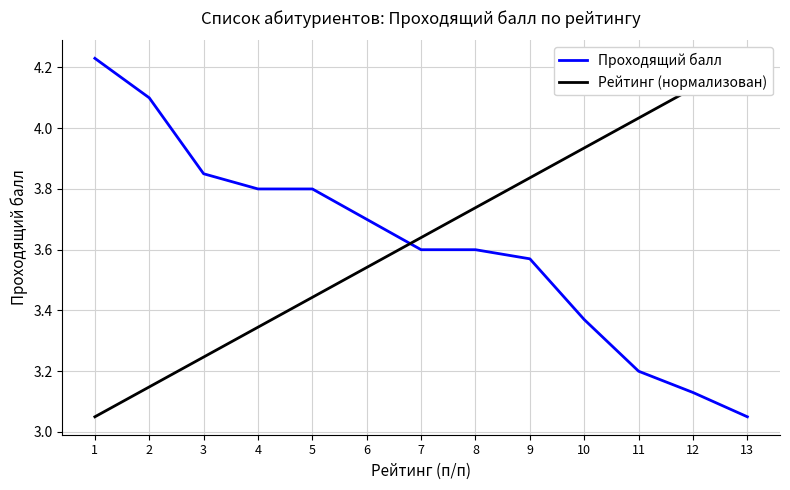

After their last crossing, which series has the higher values: Рейтинг (нормализован) or Проходящий балл?

Рейтинг (нормализован)